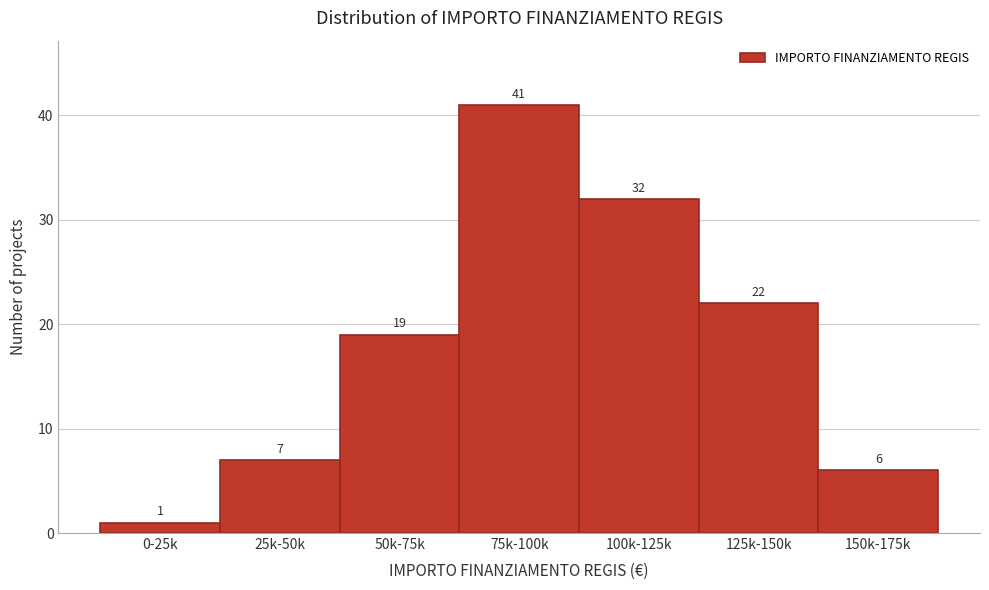

Reading right to left, transcribe all the data shown in this chart.

150k-175k=6	125k-150k=22	100k-125k=32	75k-100k=41	50k-75k=19	25k-50k=7	0-25k=1